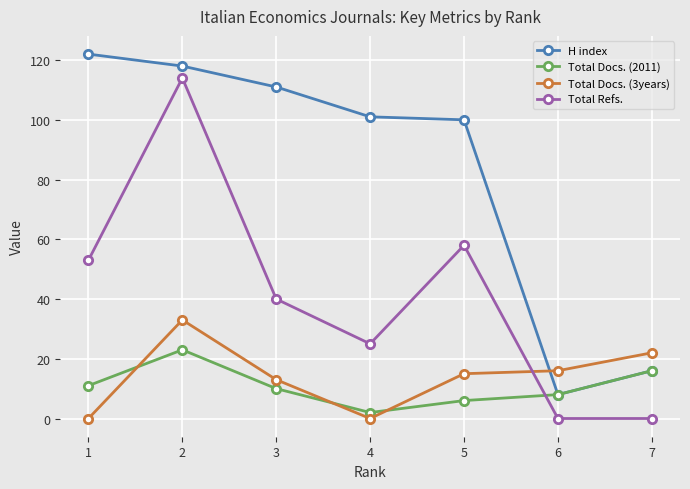

The value of Total Refs. at 7 is -47. True or false?

False